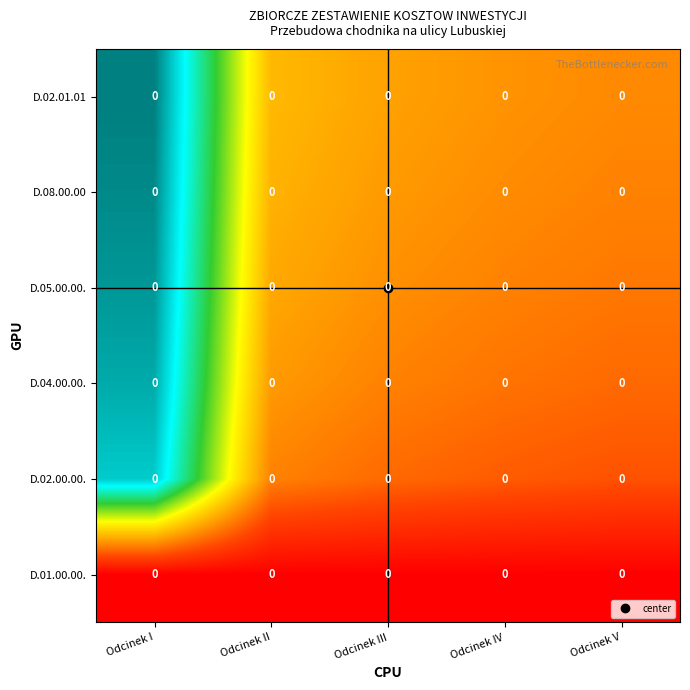

Rank the series by their maximum value, from lowest to highest.

D.01.00.00., D.02.00.00., D.04.00.00., D.05.00.00., D.08.00.00, D.02.01.01